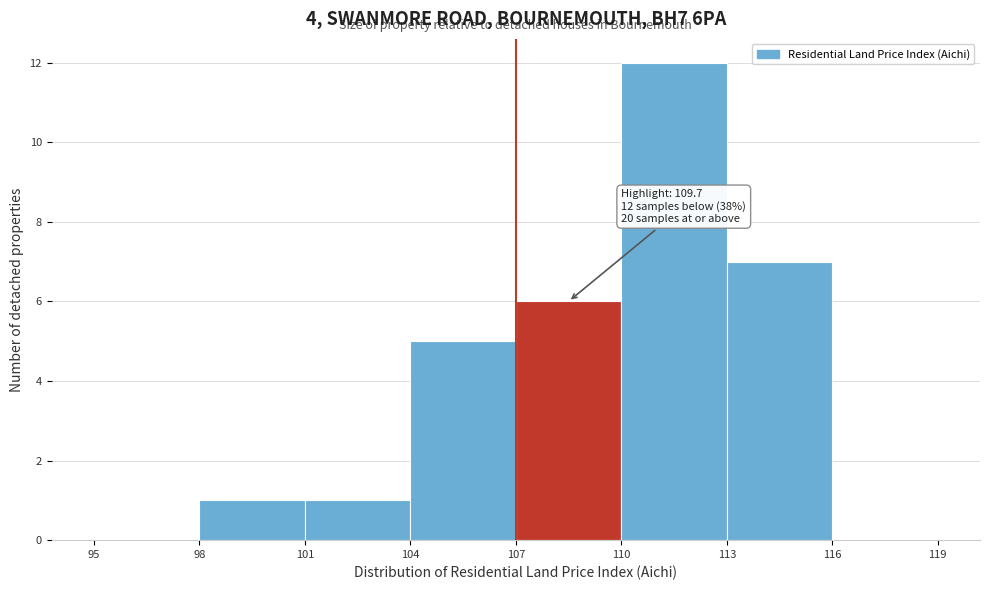

Over which range of the x-axis is the bar tallest?

110 to 113